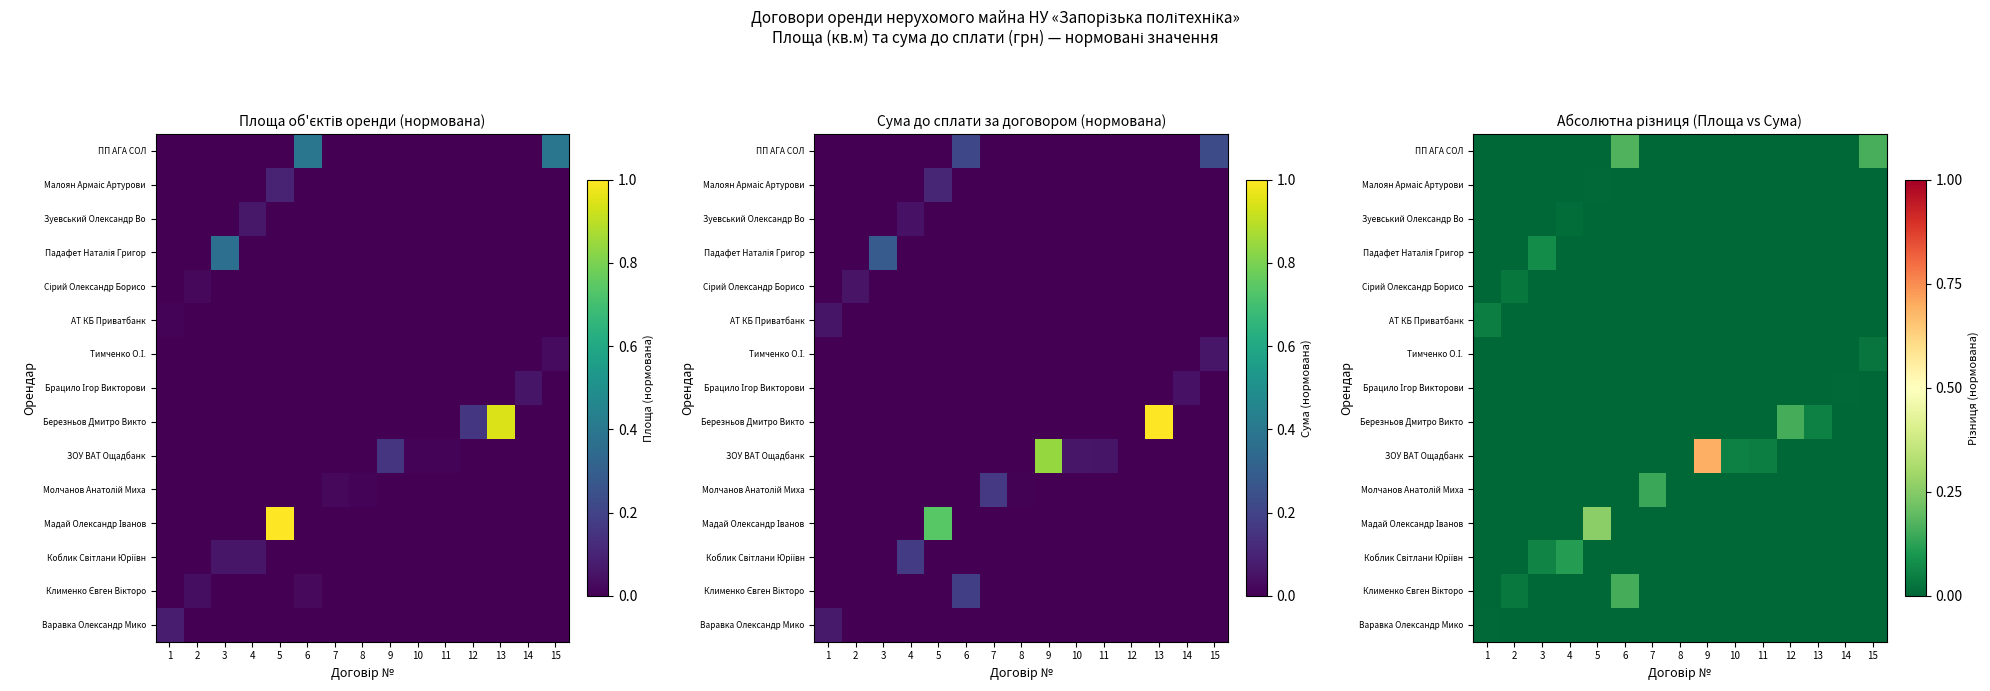

How many data points in Березньов Дмитро Викто are above 0?

2